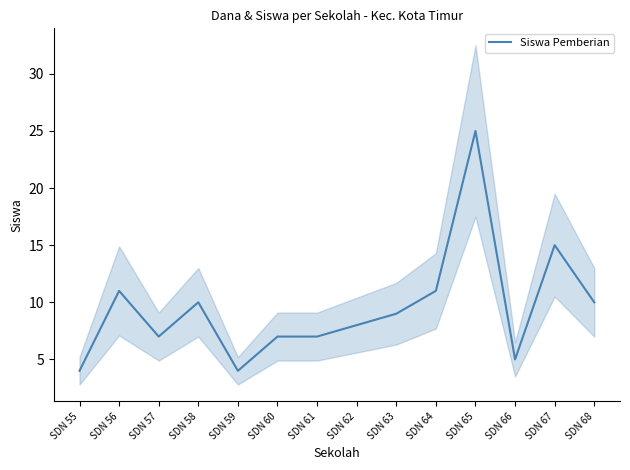

How many interior local peaks (higher than both neighbors) does the data have?

4